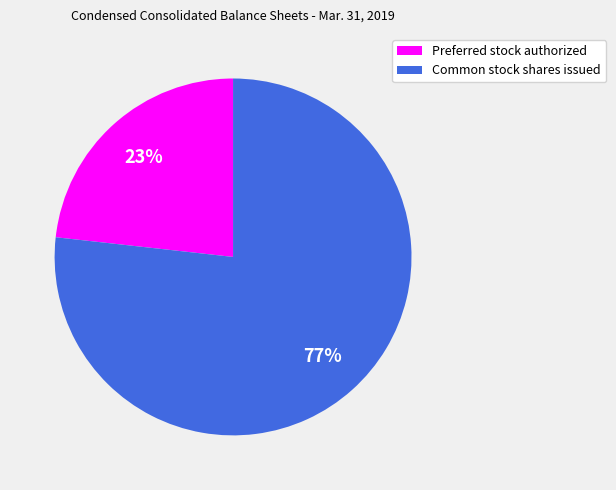

True or false: Preferred stock authorized accounts for 10% of the total.

False